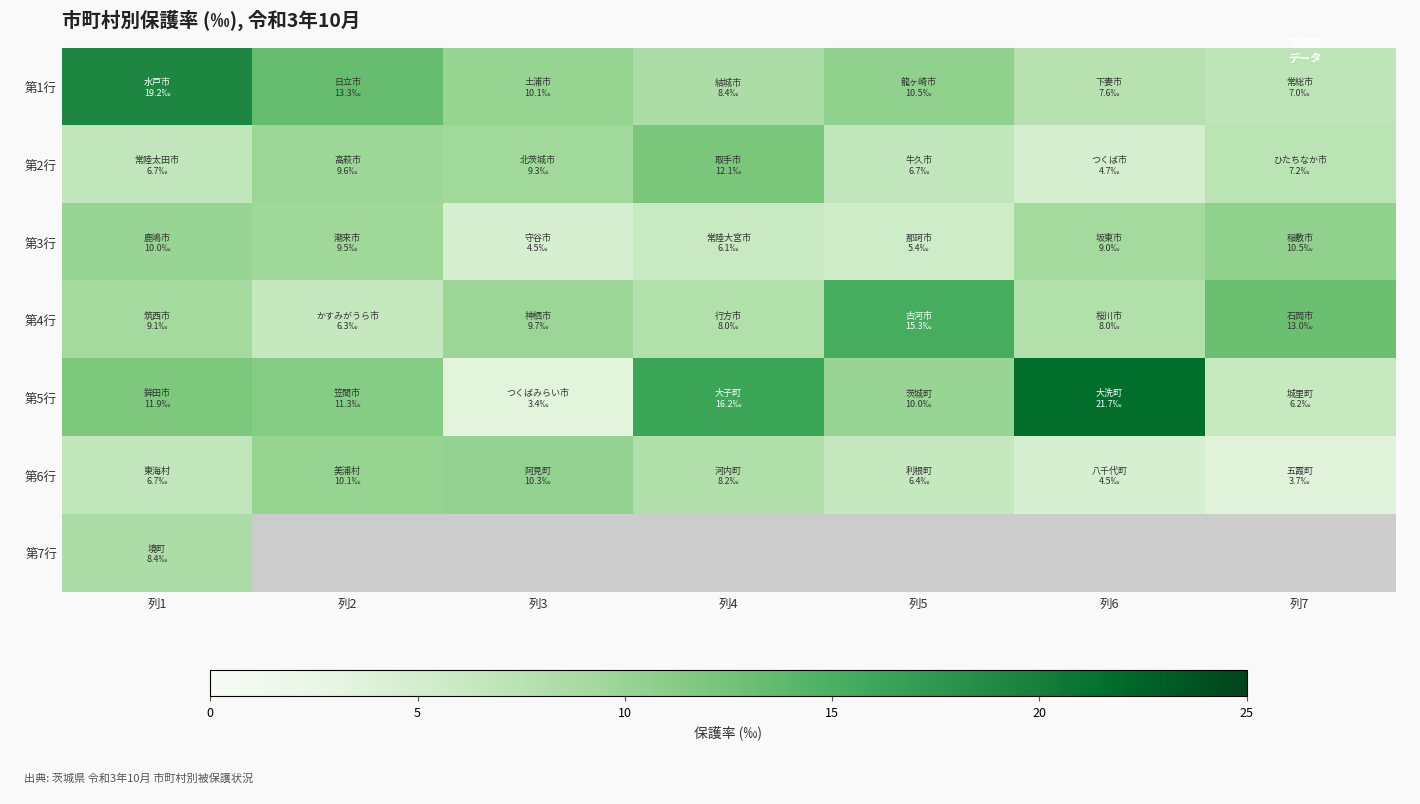

How many data points in 第2行 are above 7?

4